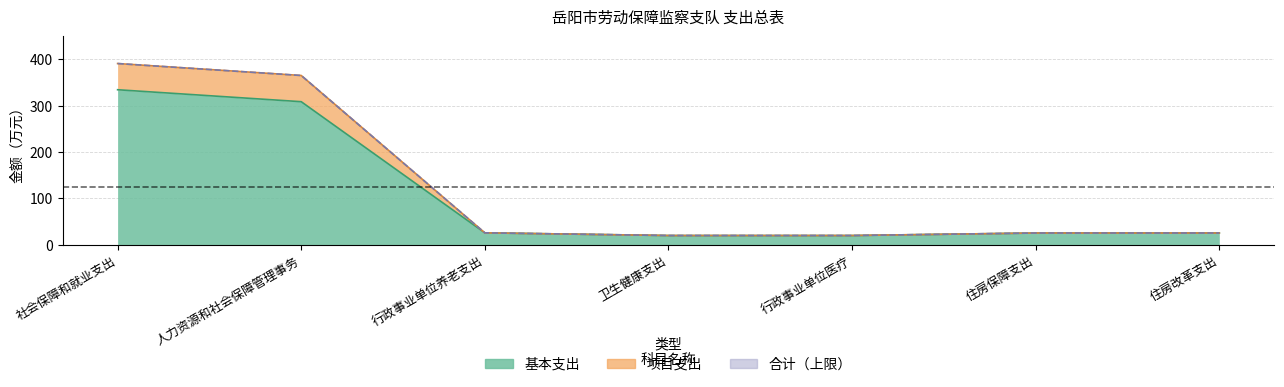

Which series has the largest total across all categories?

合计